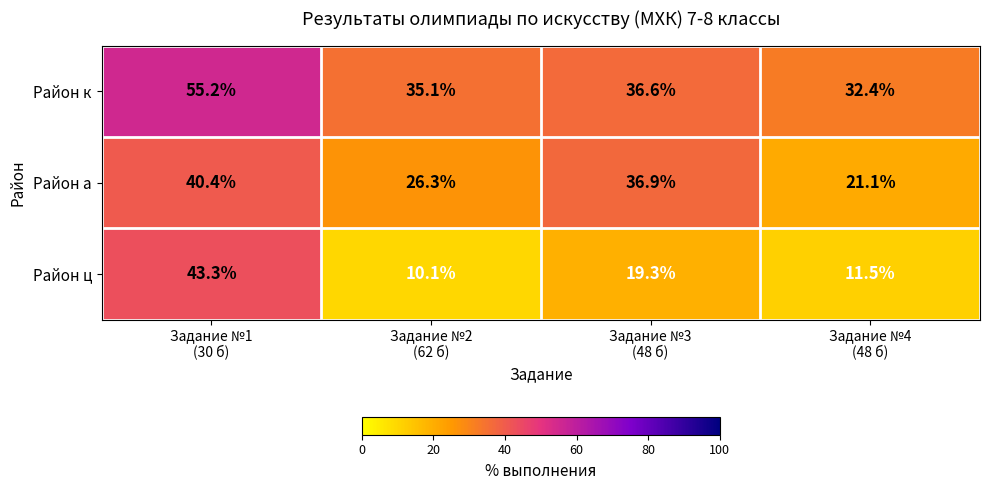

What is the sum of all Район а values?

124.7